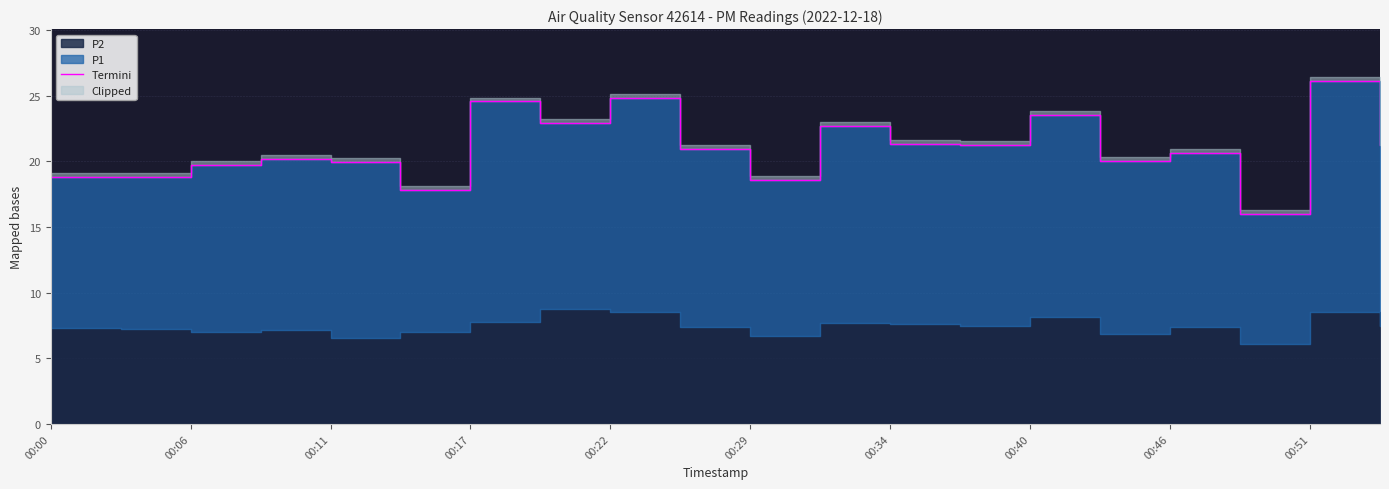

What position from the left is 00:46?

17